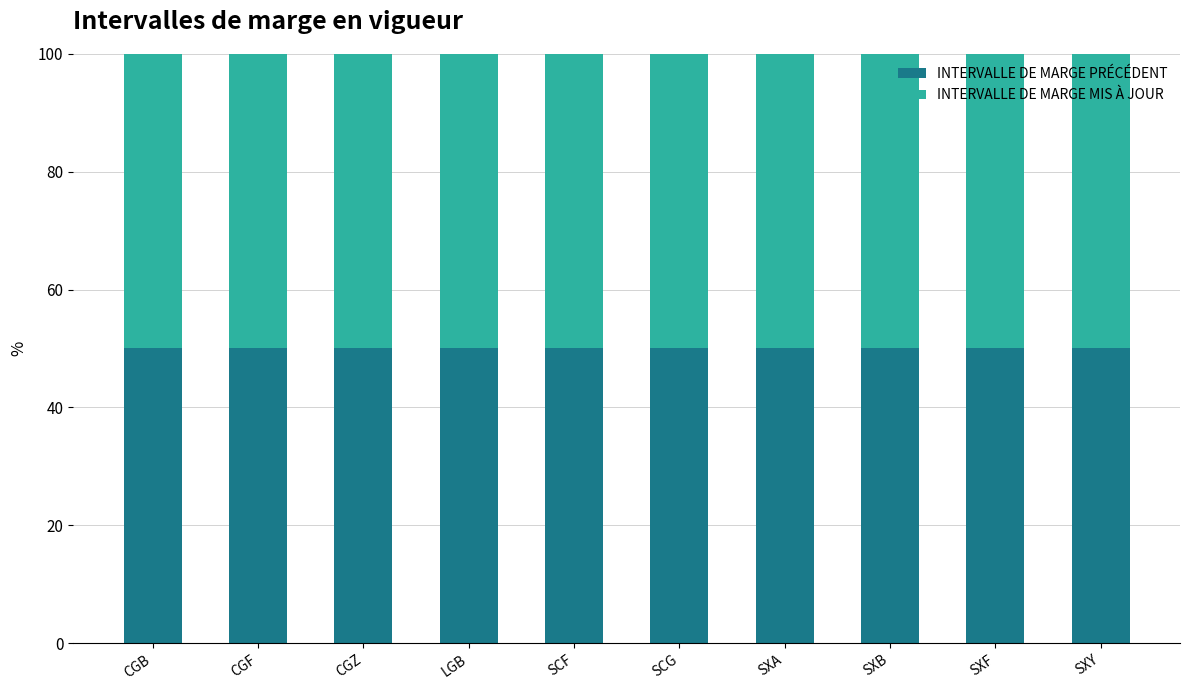

What is the highest value of the INTERVALLE DE MARGE PRÉCÉDENT series?

50.1